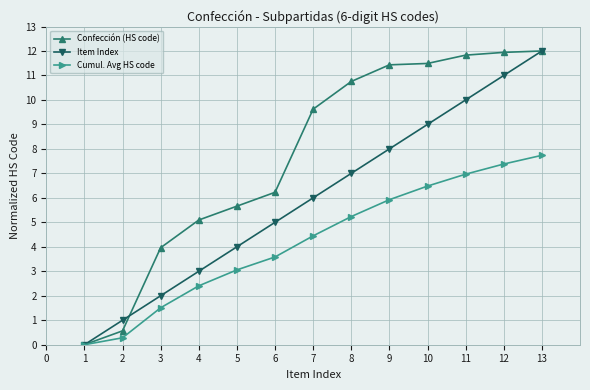

What is the value of the Cumul. Avg HS code point at the 11th from the left?

7.0